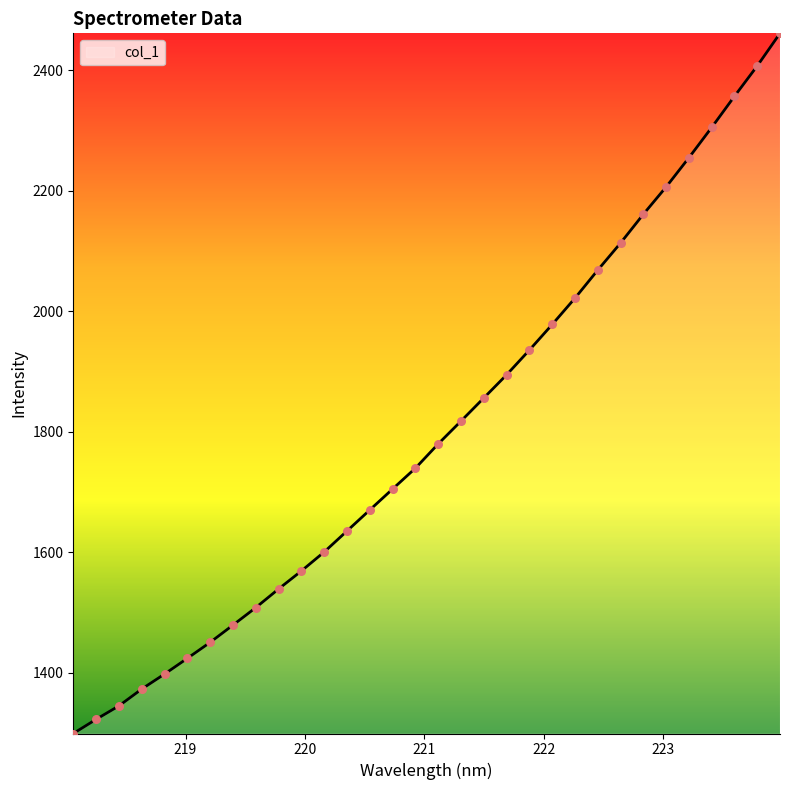

What is the difference between the maximum and minimum values?

1161.9